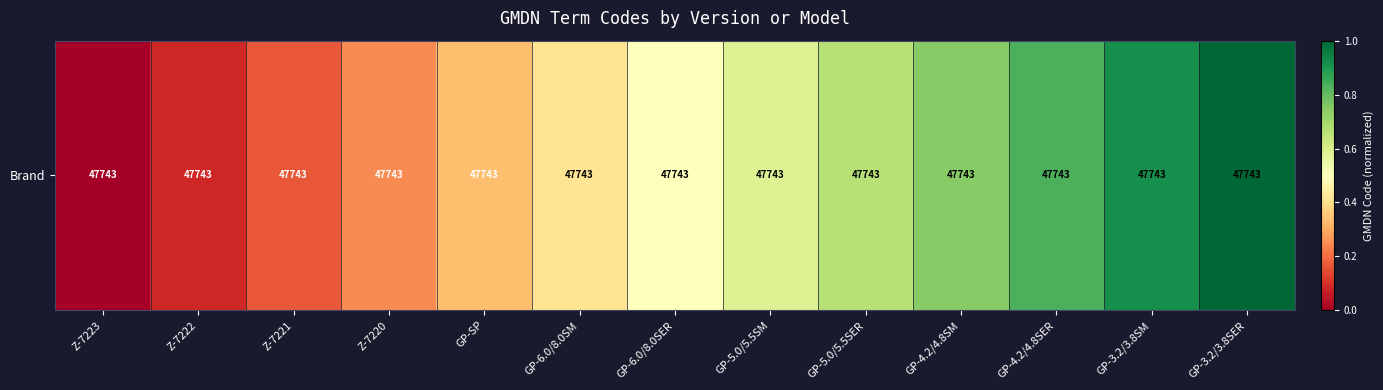

Between GP-4.2/4.8SM and Z-7220, which is larger?

GP-4.2/4.8SM